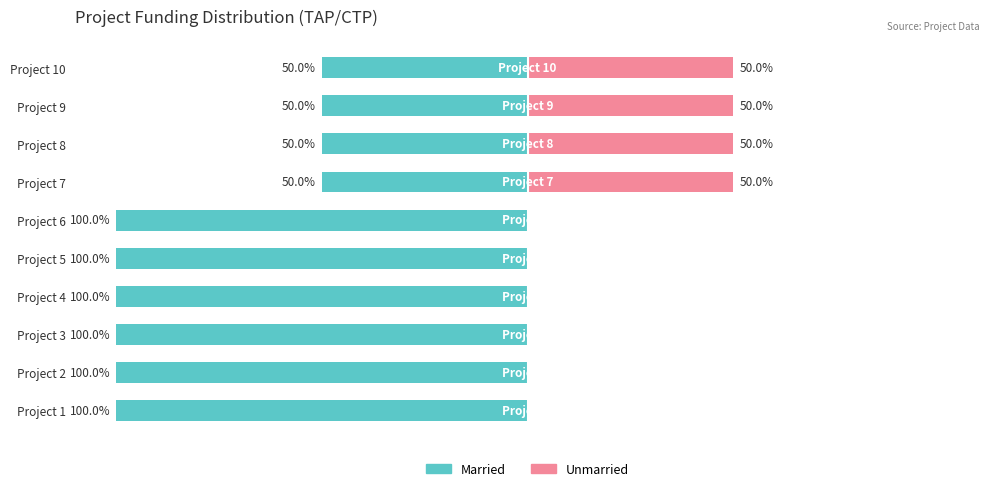

What are all the series names shown in the legend?

Married, Unmarried